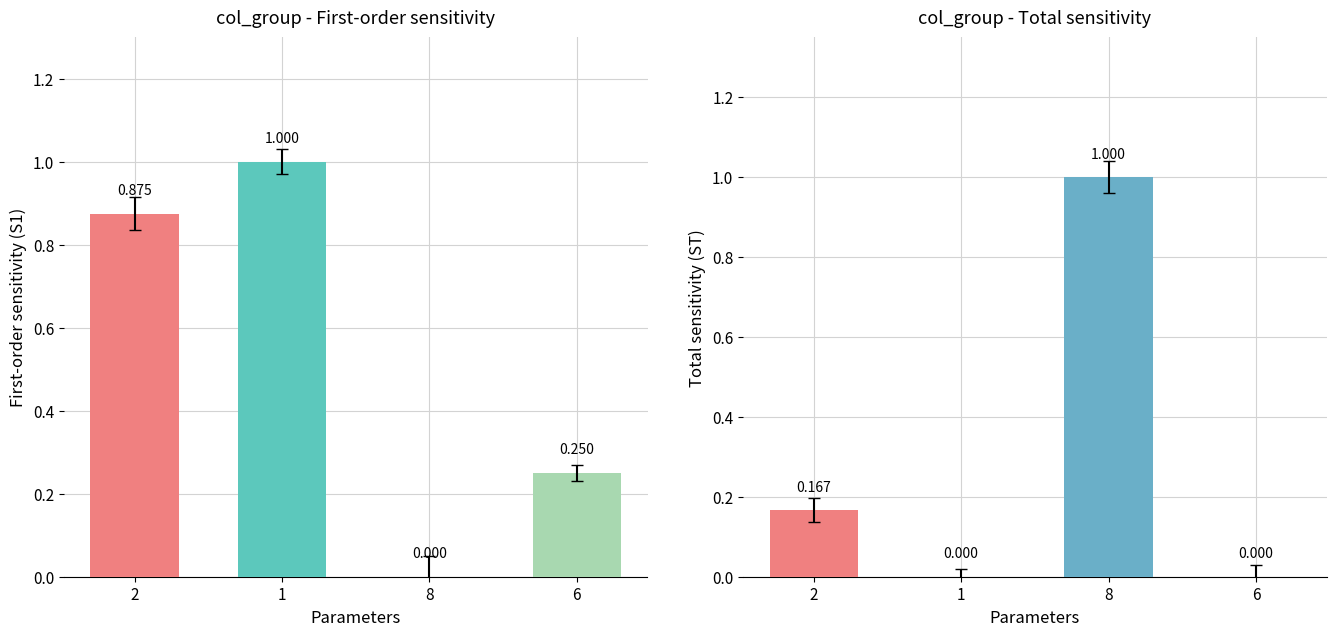

At 6, list the series in order from largest to smallest.

col_9, col_2